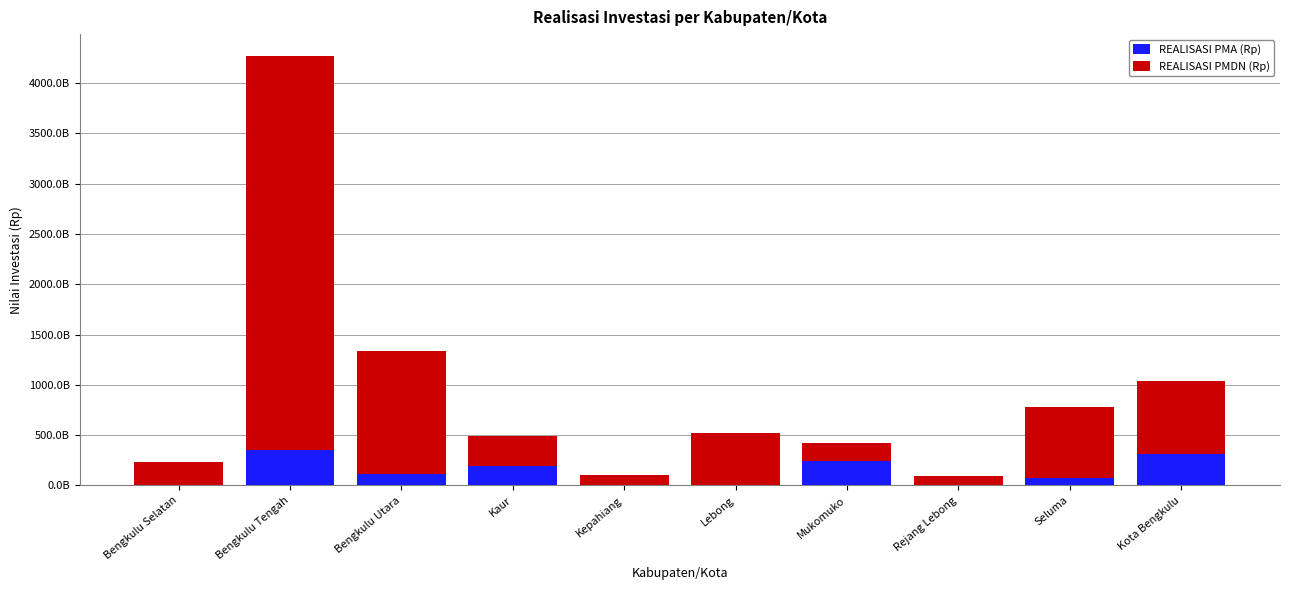

The value of REALISASI PMDN (Rp) at Kota Bengkulu is 730164301769. True or false?

True